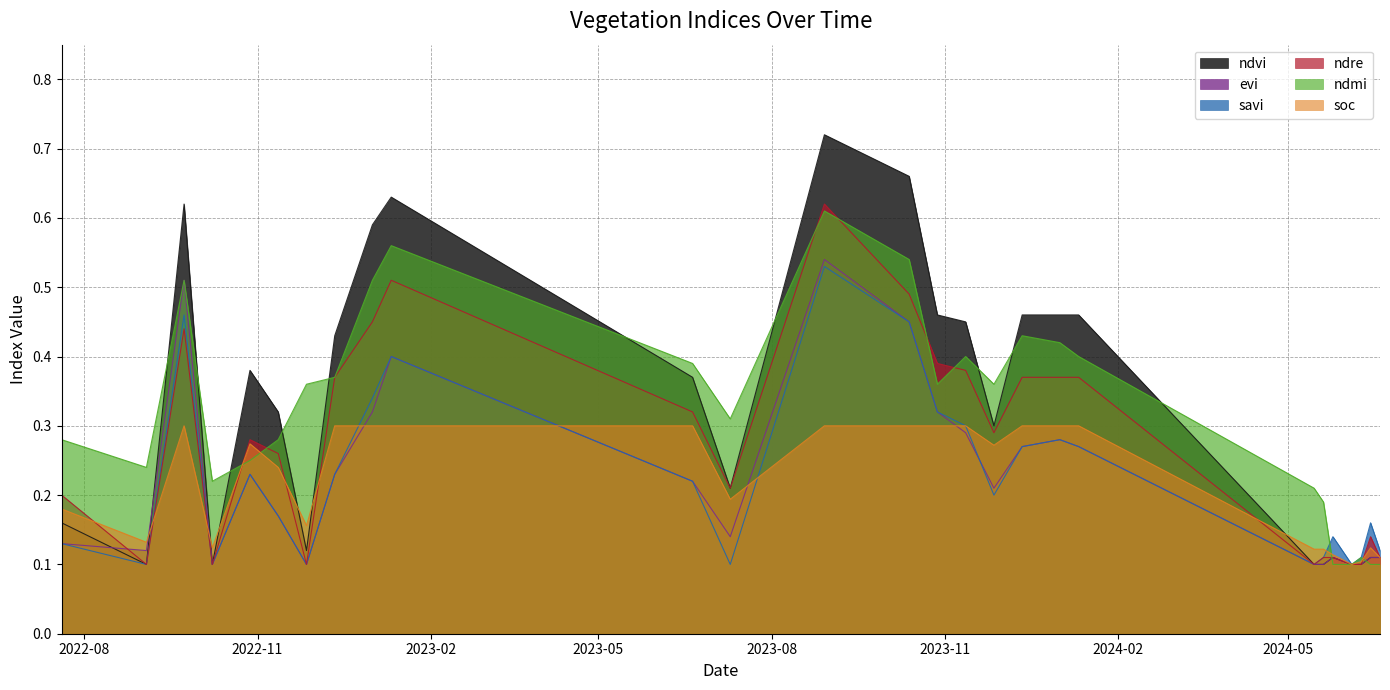

Rank the categories by soc value from lowest to highest.

04-06-2024, 09-06-2024, 19-06-2024, 25-05-2024, 15-05-2024, 20-05-2024, 08-10-2022, 14-06-2024, 03-09-2022, 27-11-2022, 20-07-2022, 10-07-2023, 12-11-2022, 27-11-2023, 28-10-2022, 23-09-2022, 12-12-2022, 01-01-2023, 11-01-2023, 20-06-2023, 29-08-2023, 13-10-2023, 28-10-2023, 12-11-2023, 12-12-2023, 01-01-2024, 11-01-2024